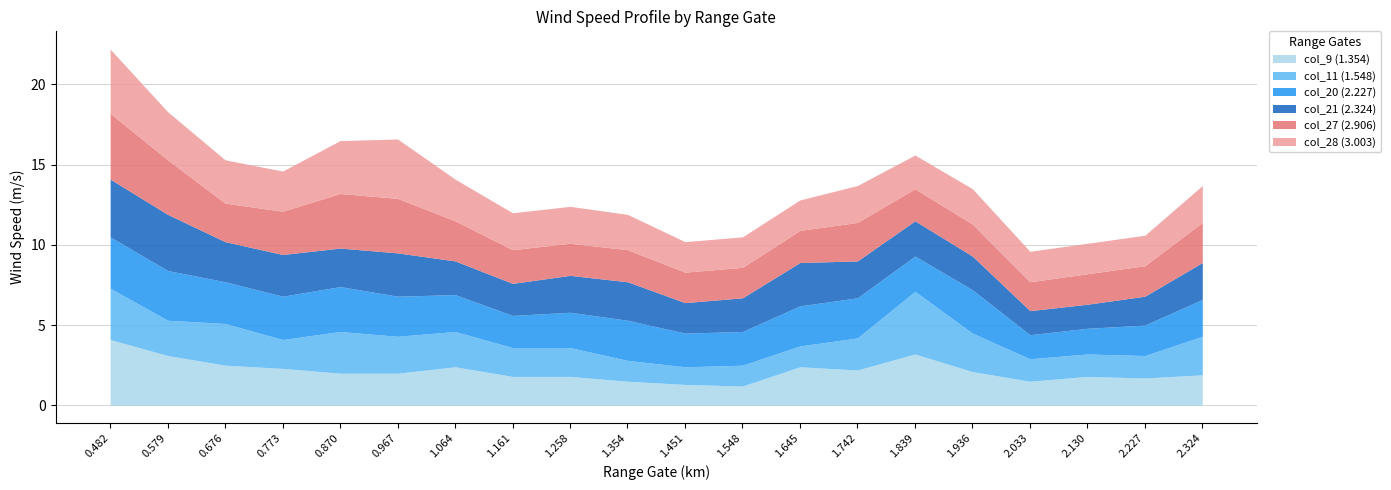

Reading left to right, list all the values displayed in this chart.

col_9 (1.354): 4.1	3.1	2.5	2.3	2.0	2.0	2.4	1.8	1.8	1.5	1.3	1.2	2.4	2.2	3.2	2.1	1.5	1.8	1.7	1.9
col_11 (1.548): 3.2	2.2	2.6	1.8	2.6	2.3	2.2	1.8	1.8	1.3	1.1	1.3	1.3	2.0	3.9	2.4	1.4	1.4	1.4	2.4
col_20 (2.227): 3.2	3.1	2.6	2.7	2.8	2.5	2.3	2.0	2.2	2.5	2.1	2.1	2.5	2.5	2.2	2.7	1.5	1.6	1.9	2.3
col_21 (2.324): 3.6	3.5	2.5	2.6	2.4	2.7	2.1	2.0	2.3	2.4	1.9	2.1	2.7	2.3	2.2	2.1	1.5	1.5	1.8	2.3
col_27 (2.906): 4.1	3.4	2.4	2.7	3.4	3.4	2.5	2.1	2.0	2.0	1.9	1.9	2.0	2.4	2.0	2.0	1.8	1.9	1.9	2.5
col_28 (3.003): 4.0	3.0	2.7	2.5	3.3	3.7	2.6	2.3	2.3	2.2	1.9	1.9	1.9	2.3	2.1	2.2	1.9	1.9	1.9	2.3